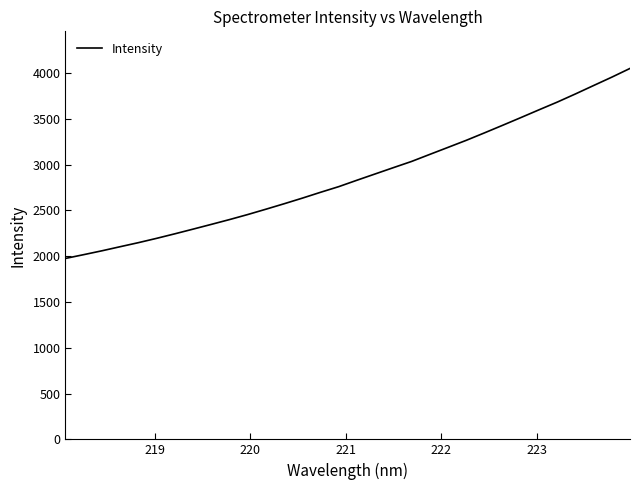

Does the chart display data point markers on the line(s)?

No